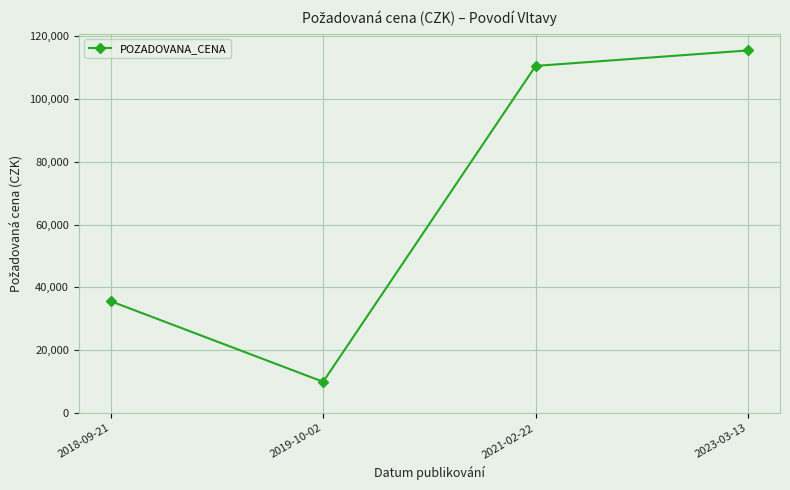

The chart shows a value of 182617 at 2023-03-13. True or false?

False